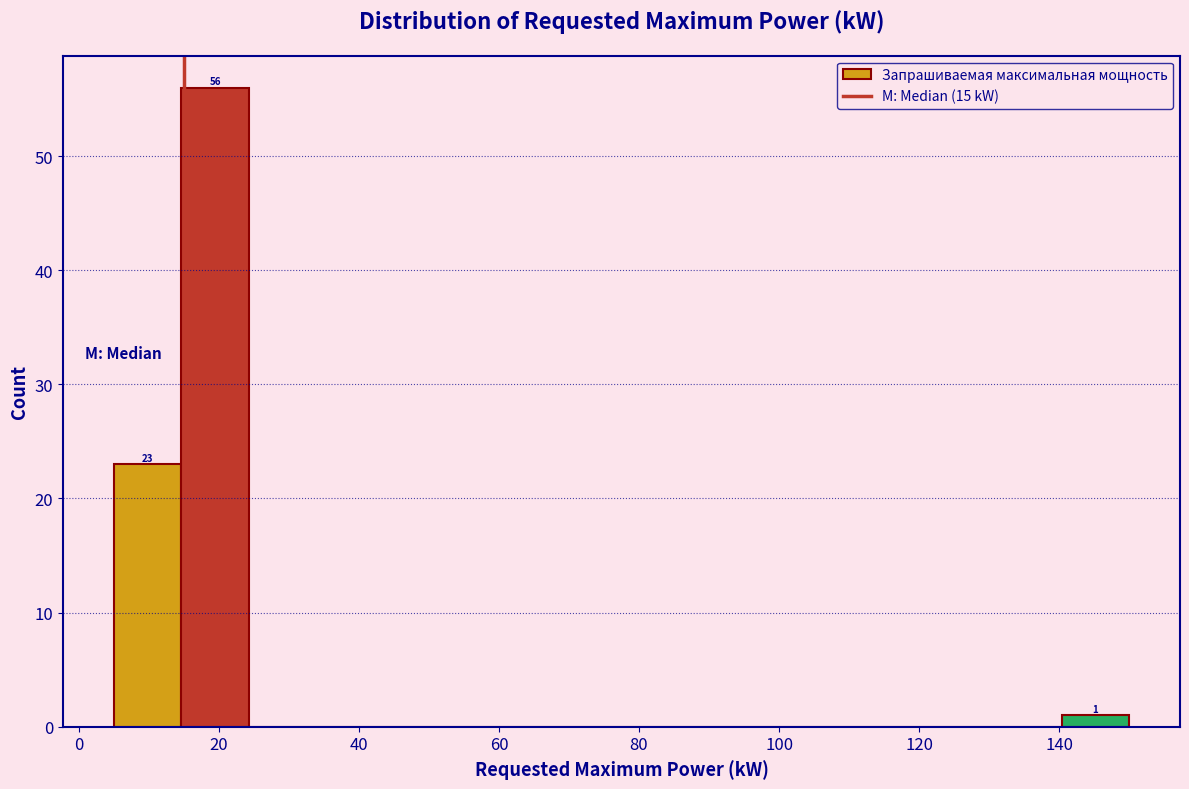

Over which range of the x-axis is the bar tallest?

14 to 24